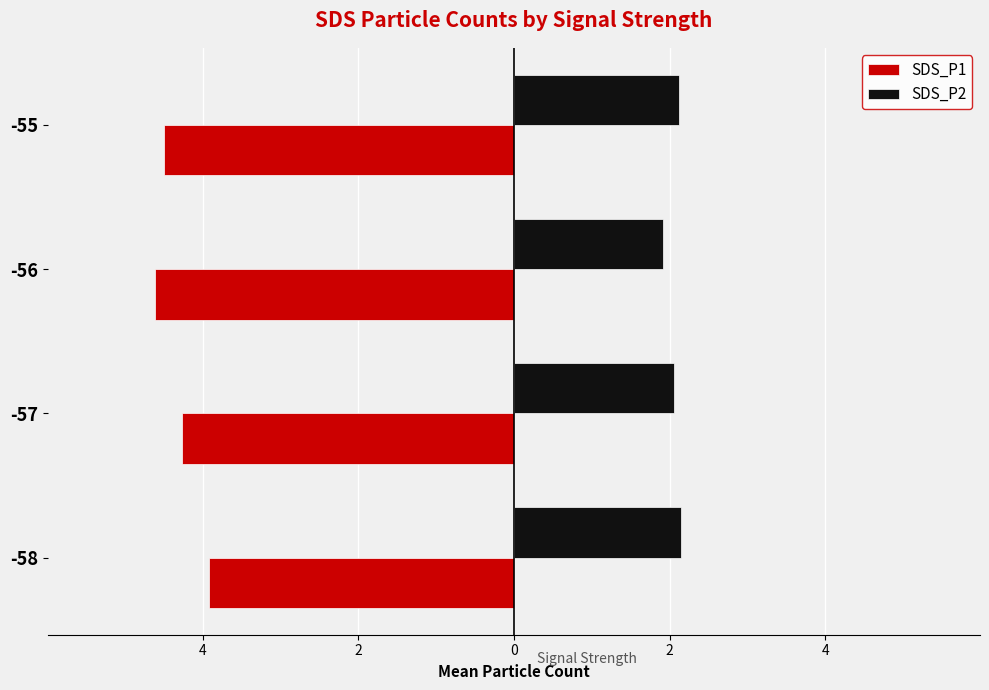

What are all the series names shown in the legend?

SDS_P1, SDS_P2